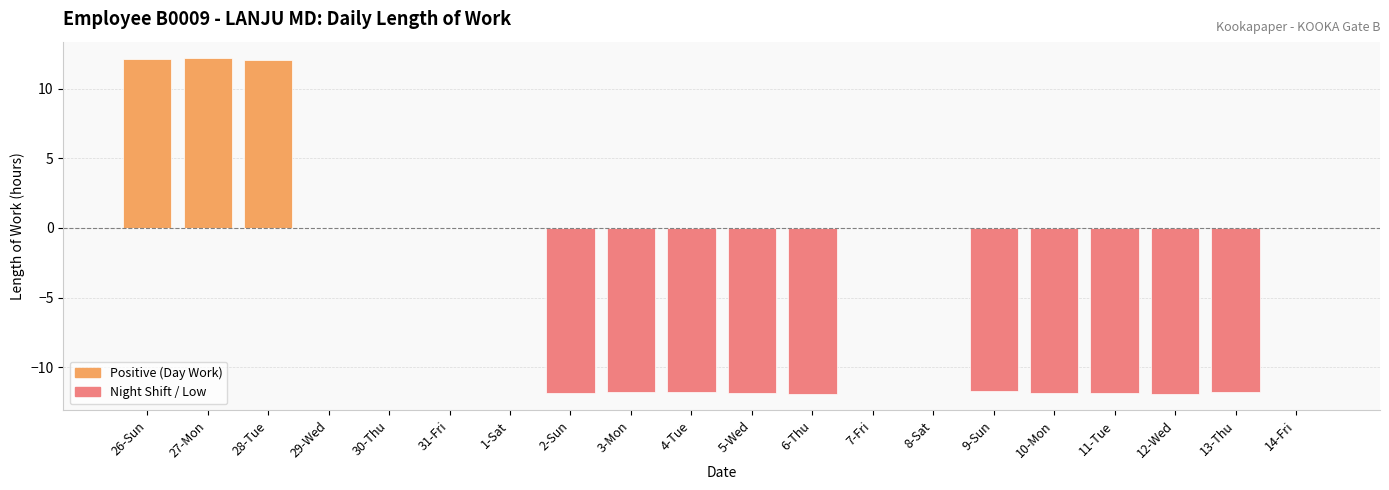

At which label is Positive (Day Work) closest to 6?

29-Wed